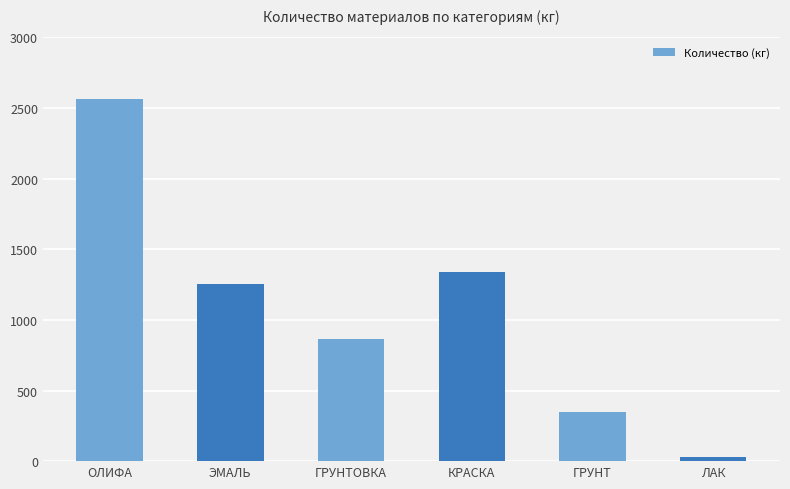

What is the label of the 2nd bar from the left?

ЭМАЛЬ